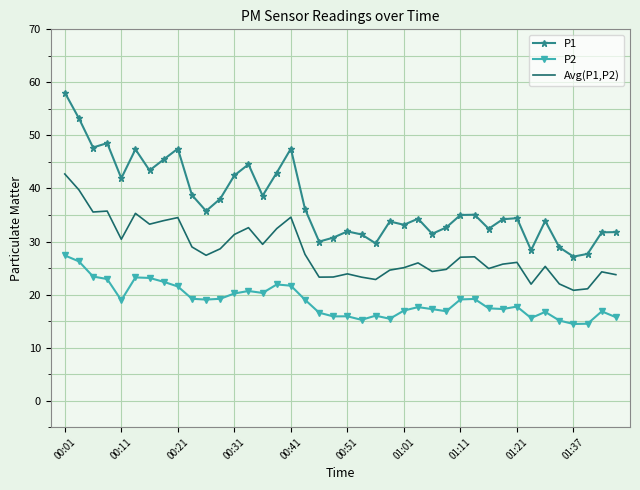

True or false: P1 and Avg(P1,P2) intersect in this chart.

False